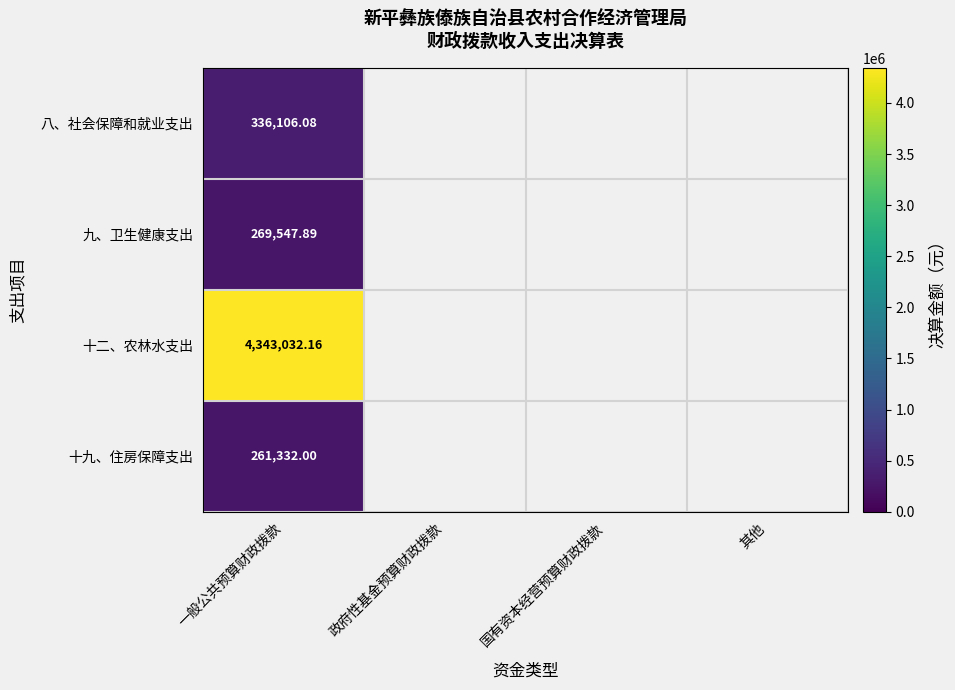

Which category has the lowest value across all series?

一般公共预算财政拨款